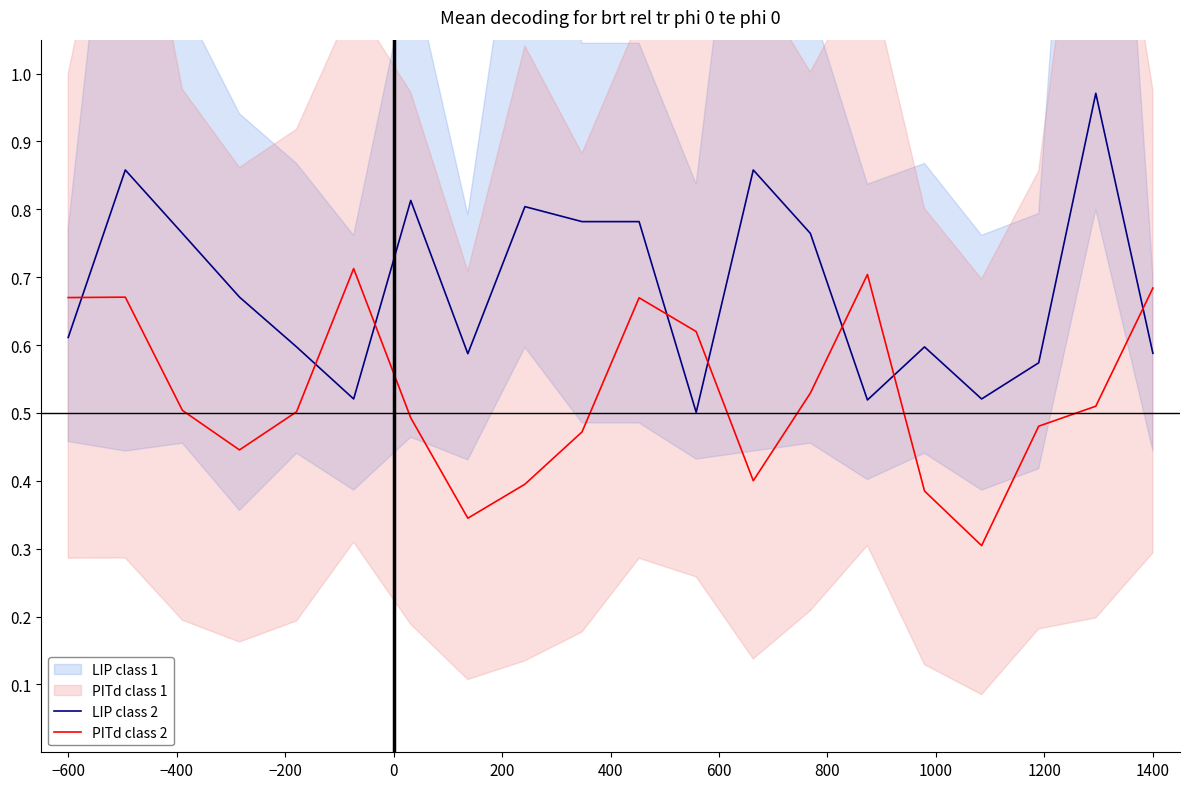

How many interior local peaks does the PITd class 2 series have?

4